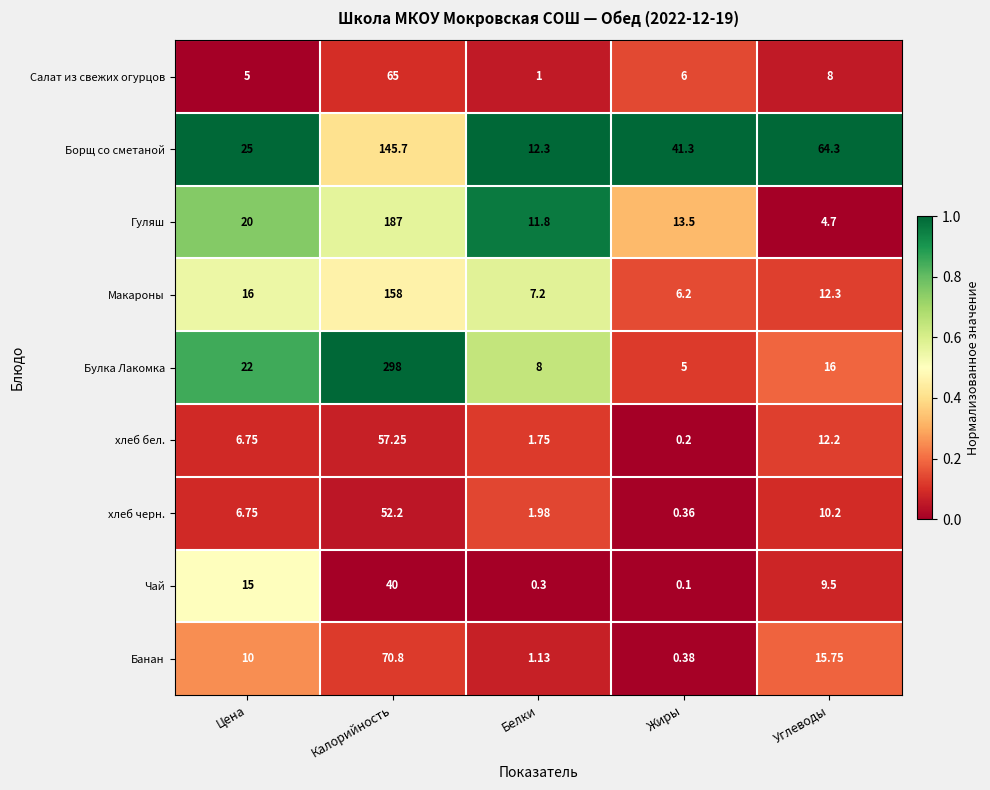

Which category has the lowest value across all series?

Жиры